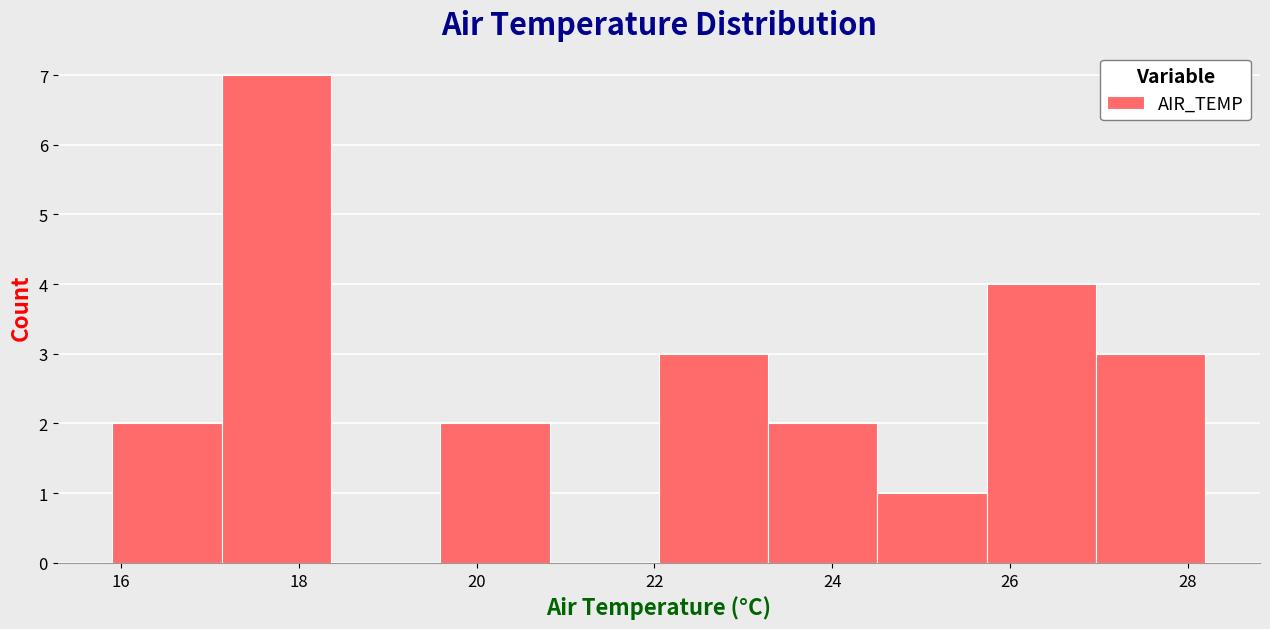

Reading left to right, list every bar in this chart as the range it spans on the x-axis followed by its height. Neither the bar edges nor the heights are printed on the chart, so give them approximately, as read against the axes.

16.0 to 17.2: 2
17.2 to 18.4: 7
18.4 to 19.6: 0
19.6 to 20.8: 2
20.8 to 22.0: 0
22.0 to 23.2: 3
23.2 to 24.6: 2
24.6 to 25.8: 1
25.8 to 27.0: 4
27.0 to 28.2: 3